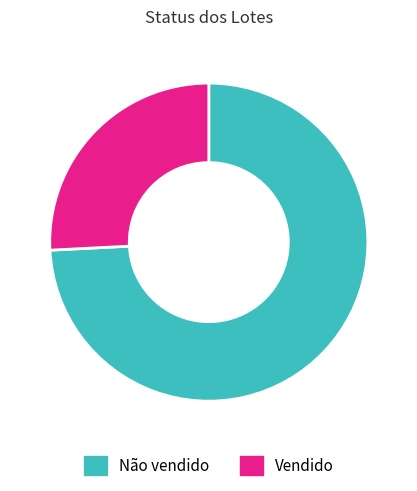

Between Não vendido and Vendido, which is larger?

Não vendido